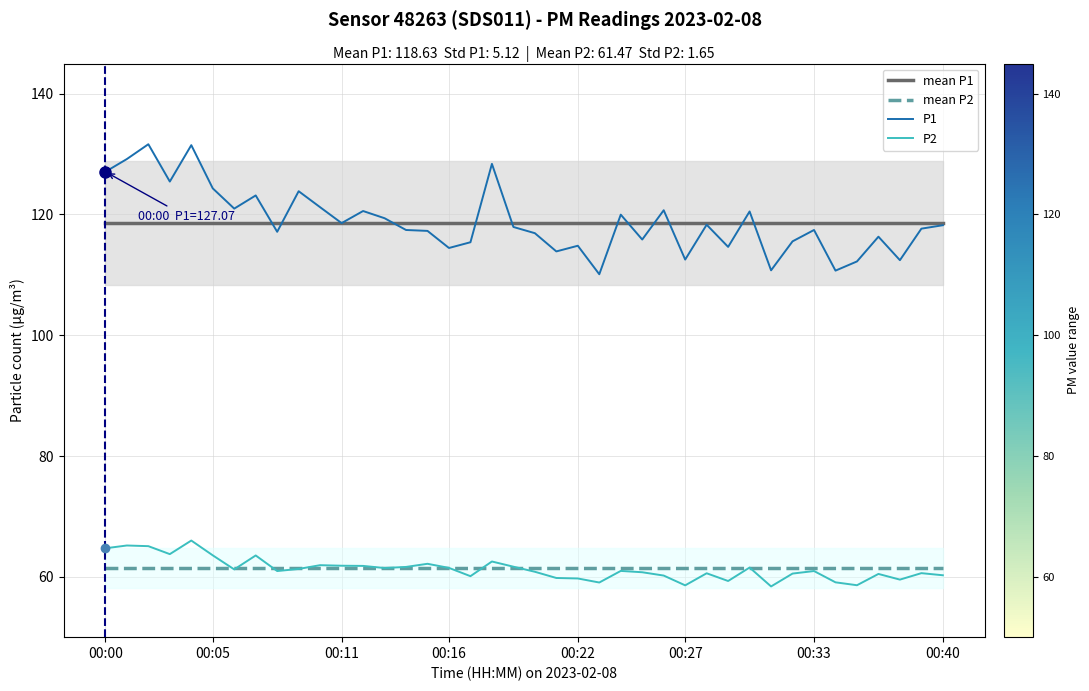

True or false: mean P1 and P2 intersect in this chart.

False